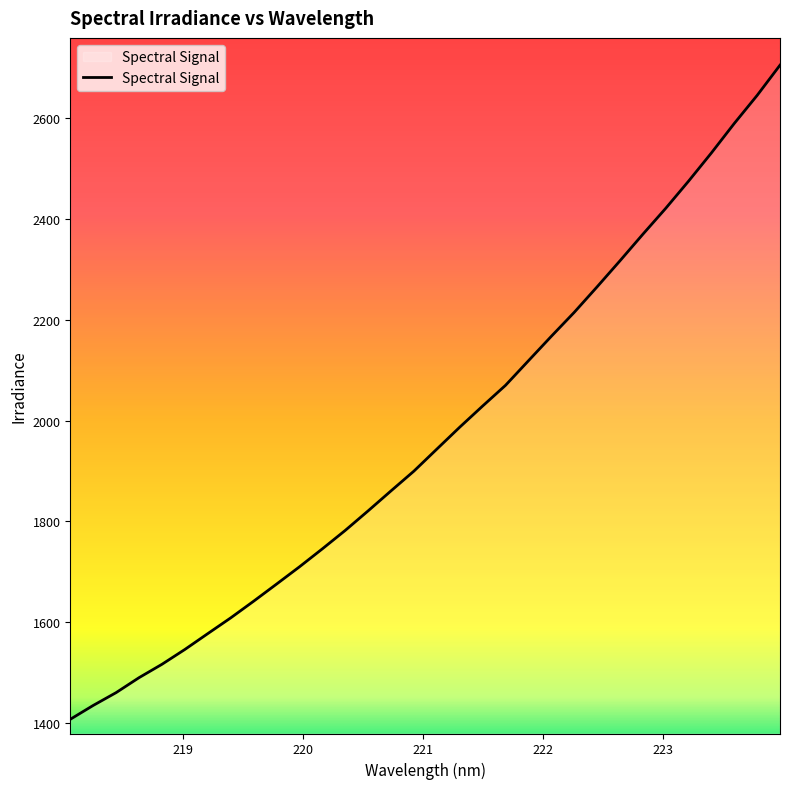

What is the greatest value displayed?

2704.8